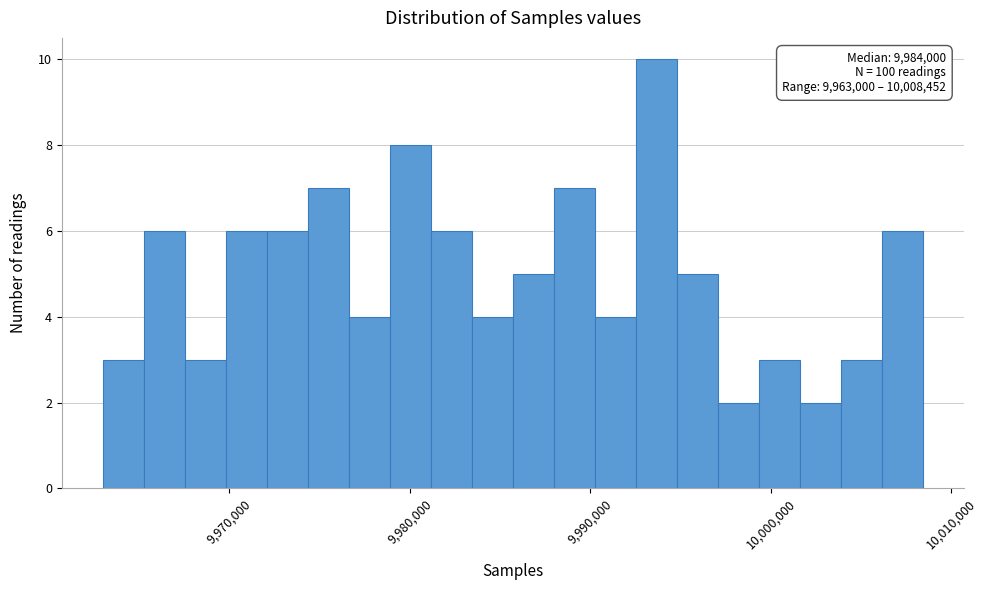

Read against the x-axis, roughly where is the centre of the tallest bar?

9994000